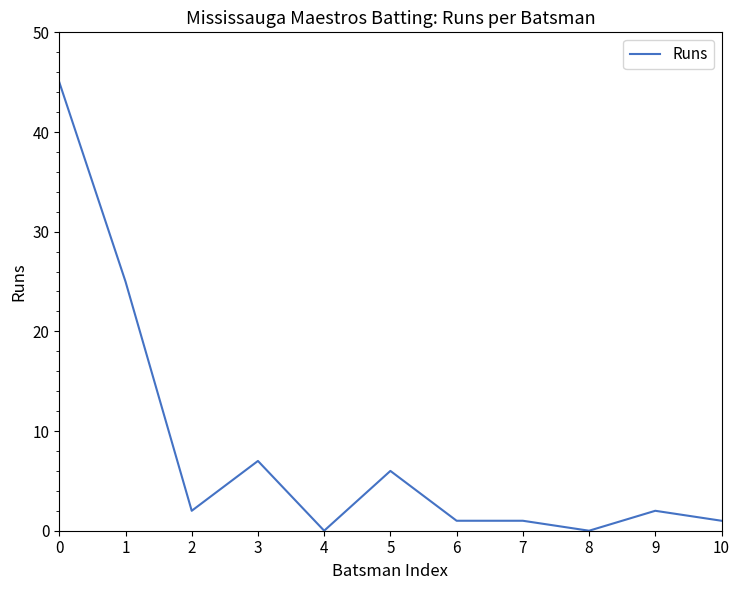

At which category does the data reach its first local peak?

3